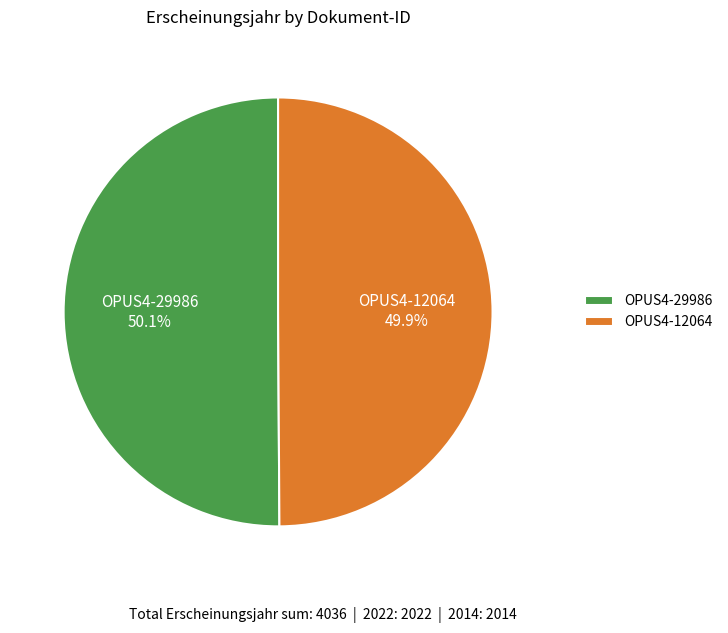

How many slices are in this pie chart?

2